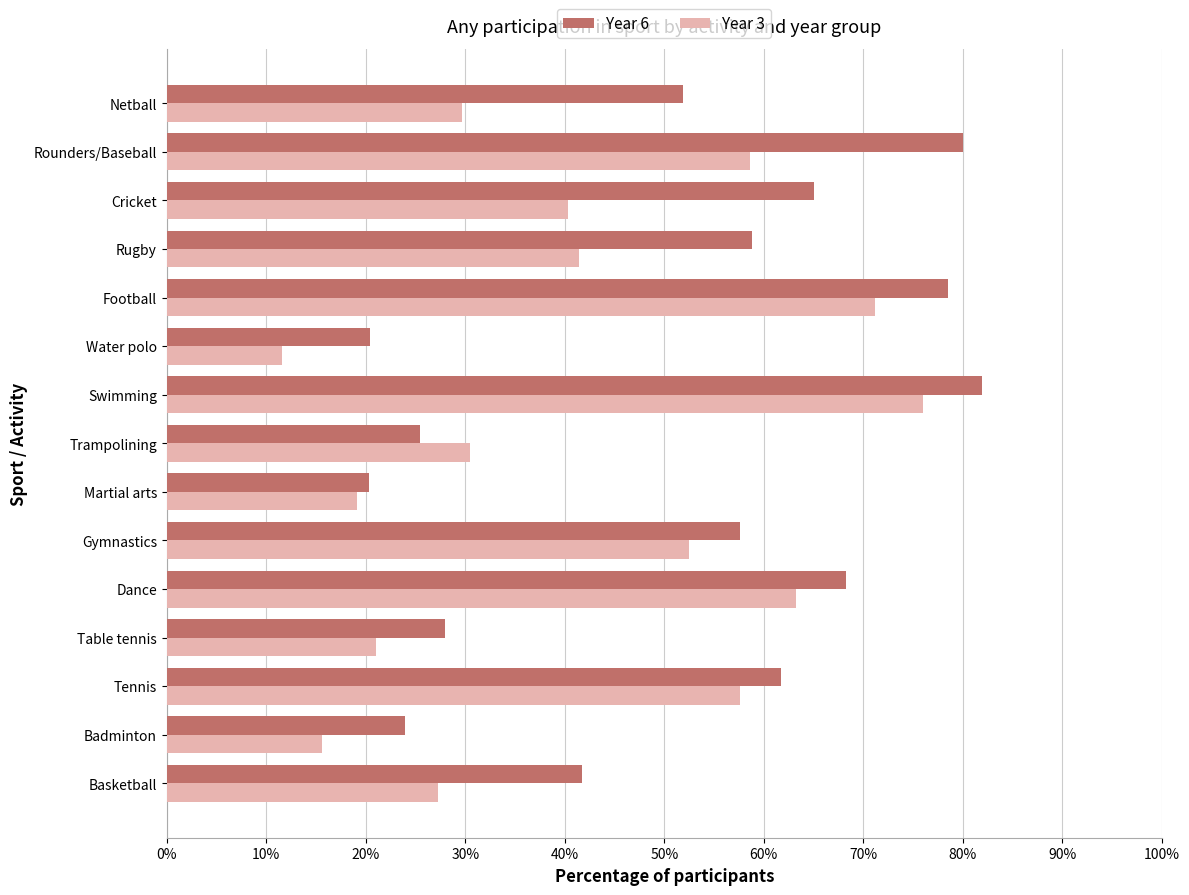

At which label does Year 3 reach its minimum?

Water polo